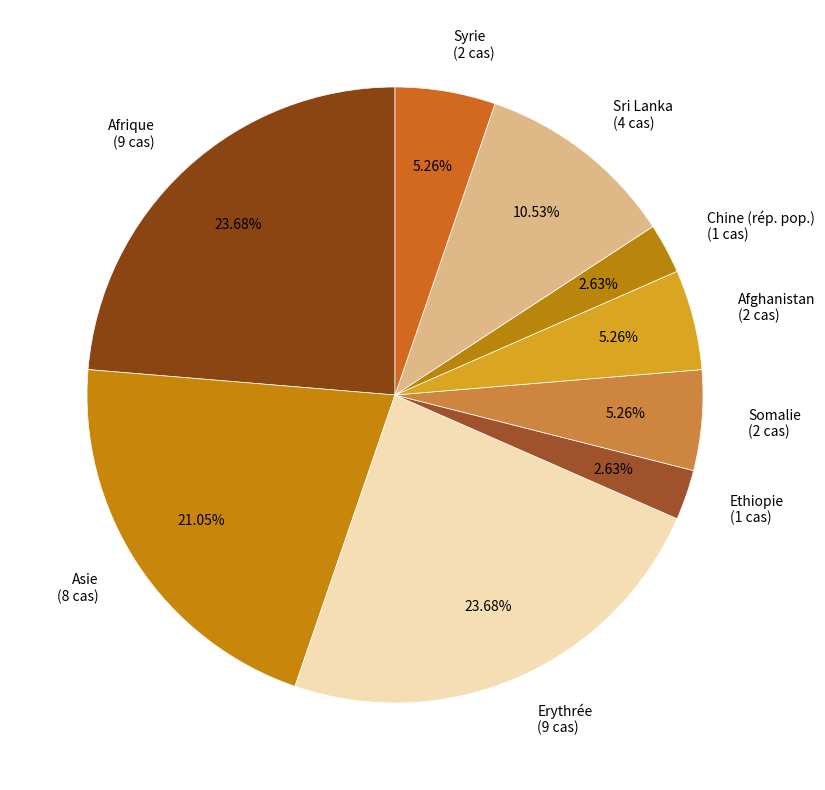

How many segments does this pie chart have?

9